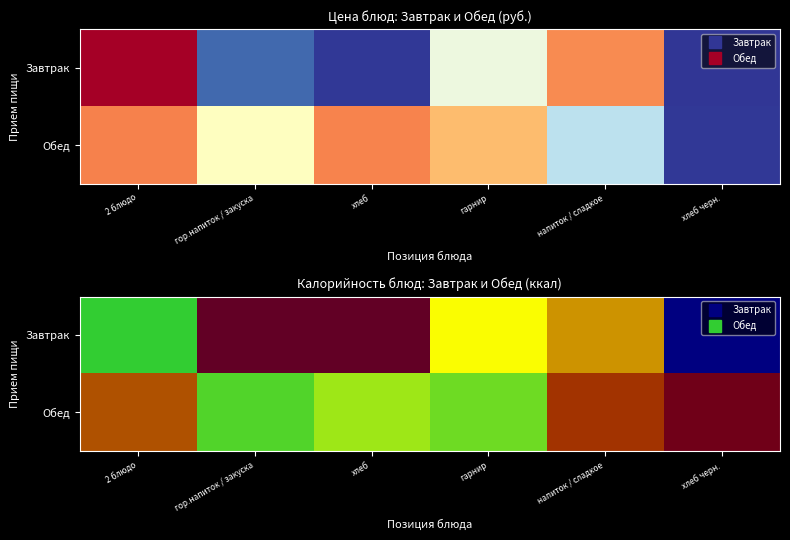

What is the maximum value shown in the chart?

232.0